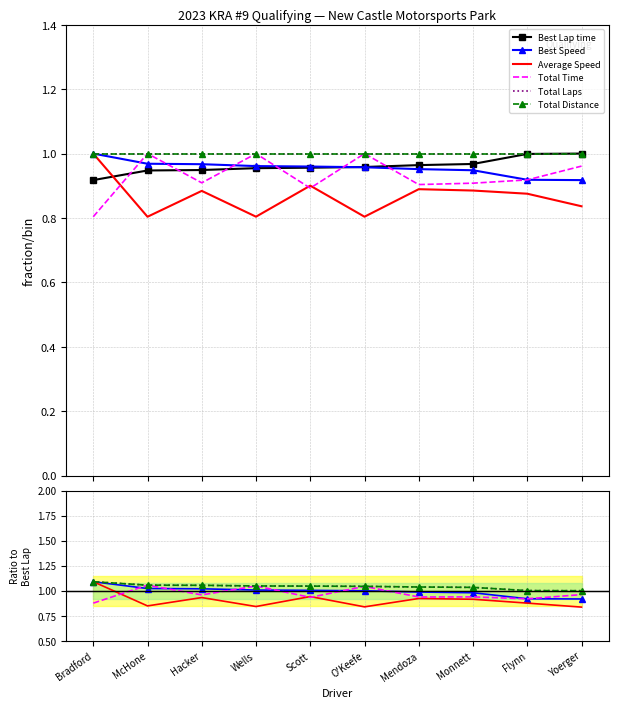

Which series has the largest range (max minus min)?

Average Speed